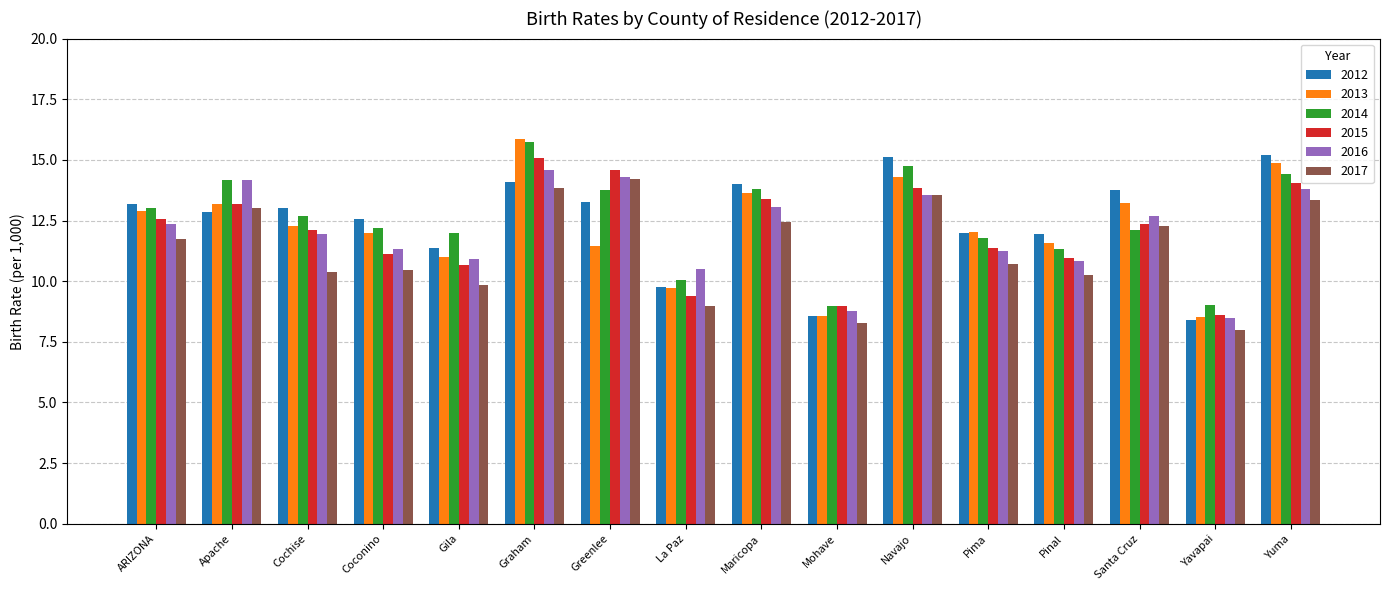

What is the sum of the 2017 values at Navajo and Yavapai?

21.5